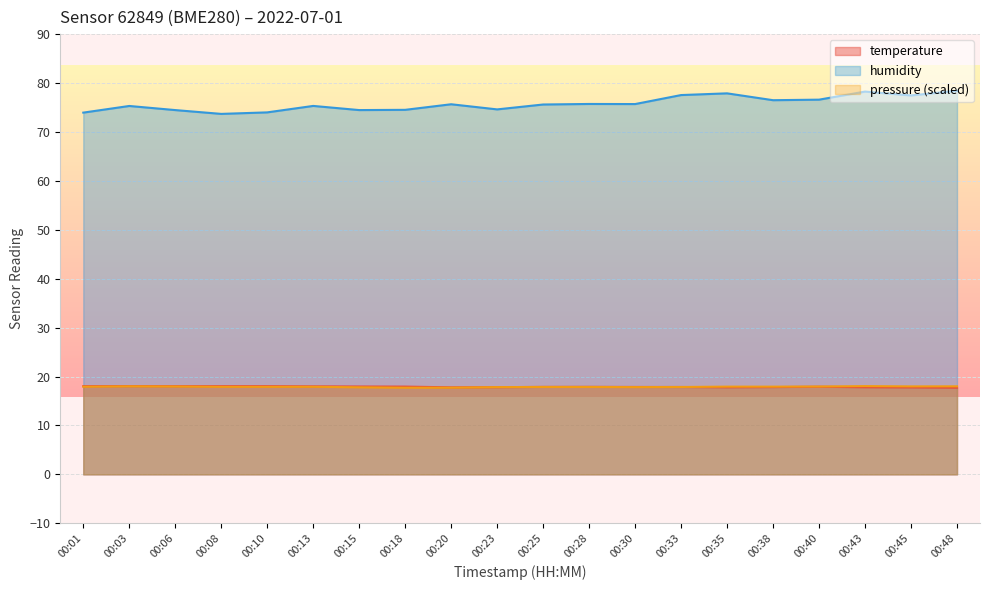

What is the smallest value displayed?

17.7